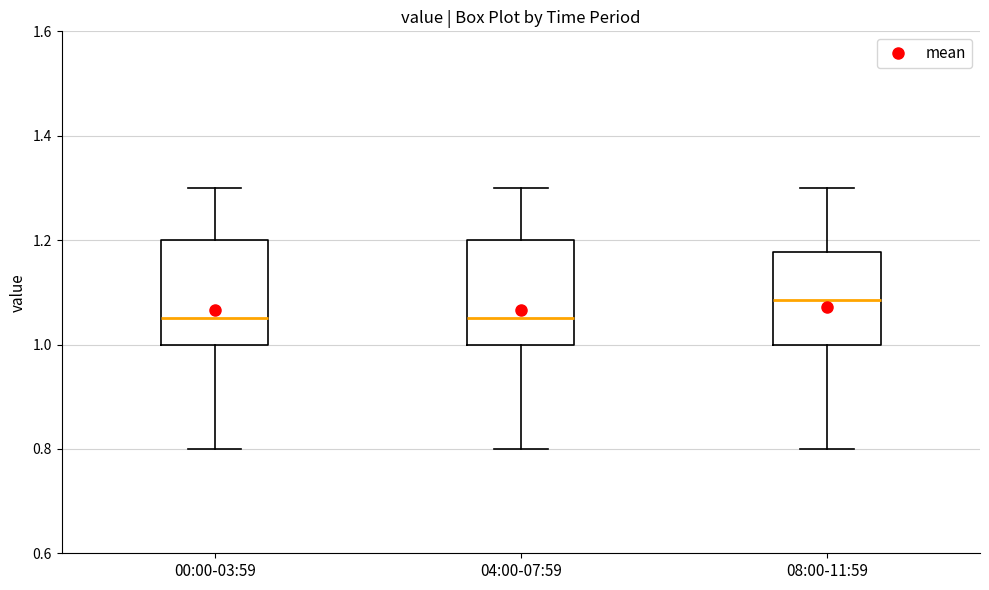

Reading left to right, read every box against the y-axis: the position of its median line, the range the box covers, and the ends of its whiskers. The values are not printed on the chart, so give them approximately, as read against the axis.

00:00-03:59: median 1.06, box 1.00 to 1.20, whiskers 0.80 to 1.30
04:00-07:59: median 1.06, box 1.00 to 1.20, whiskers 0.80 to 1.30
08:00-11:59: median 1.08, box 1.00 to 1.18, whiskers 0.80 to 1.30